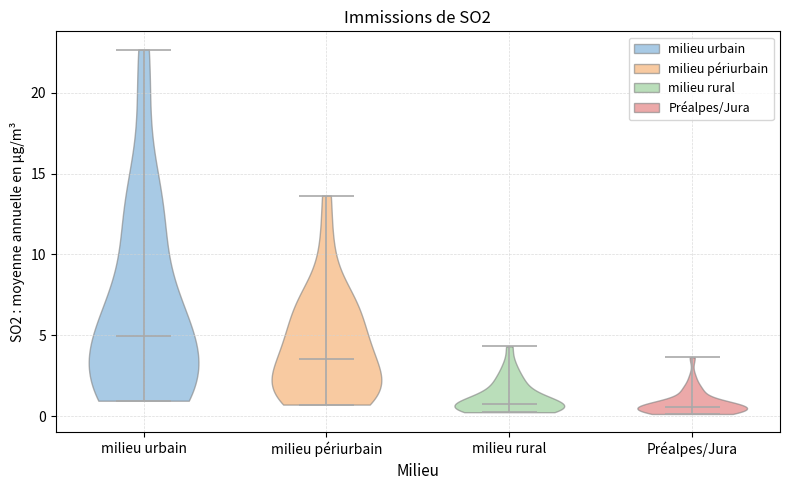

Reading left to right, read every violin against the y-axis: where its median line is, and the lowest and highest points it reaches. The values are not printed on the chart, so give them approximately, as read against the axis.

milieu urbain: median line 5.0, lowest point 1.0, highest point 22.5
milieu périurbain: median line 3.5, lowest point 0.5, highest point 13.5
milieu rural: median line 1.0, lowest point 0.5, highest point 4.5
Préalpes/Jura: median line 0.5, lowest point 0.0, highest point 3.5